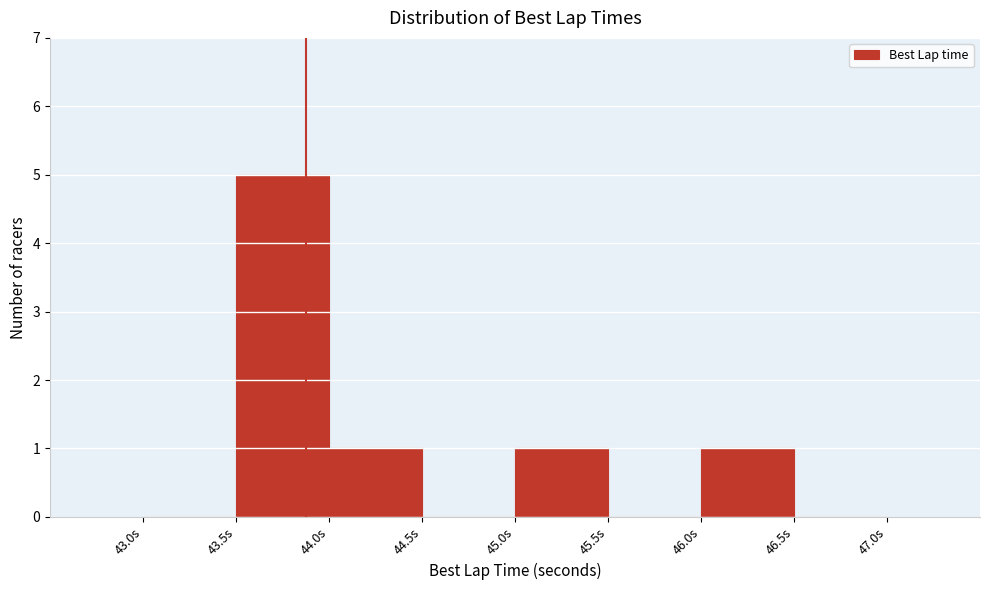

Reading left to right, list every bar in this chart as the range it spans on the x-axis followed by its height. The values are not printed on the chart, so give them approximately, as read against the axis.

43.0 to 43.5: 0
43.5 to 44.0: 5
44.0 to 44.5: 1
44.5 to 45.0: 0
45.0 to 45.5: 1
45.5 to 46.0: 0
46.0 to 46.5: 1
46.5 to 47.0: 0